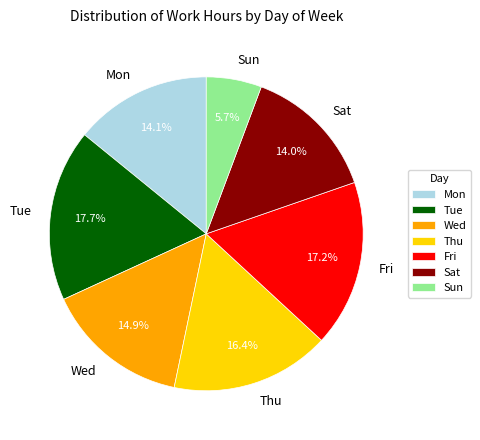

Which has a higher value, Tue or Thu?

Tue